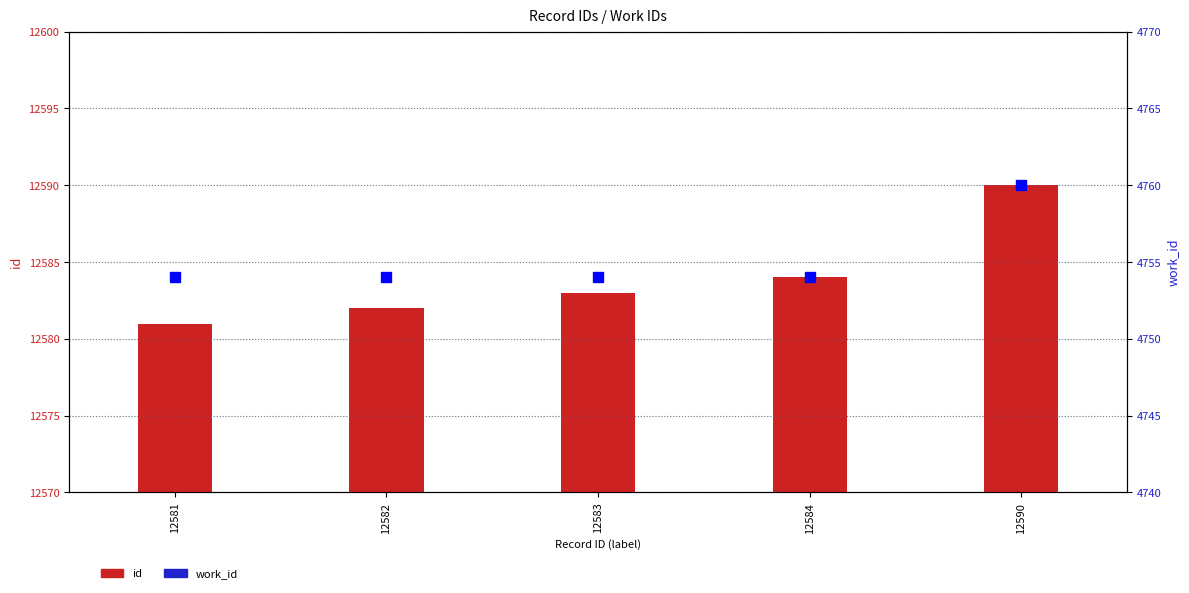

What is the average value of the id series?

12584